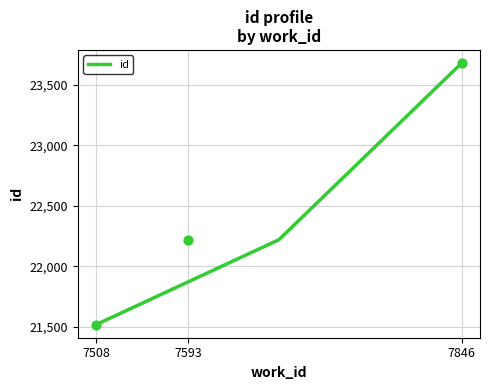

What is the change in value from 7508 to 7593?

+702